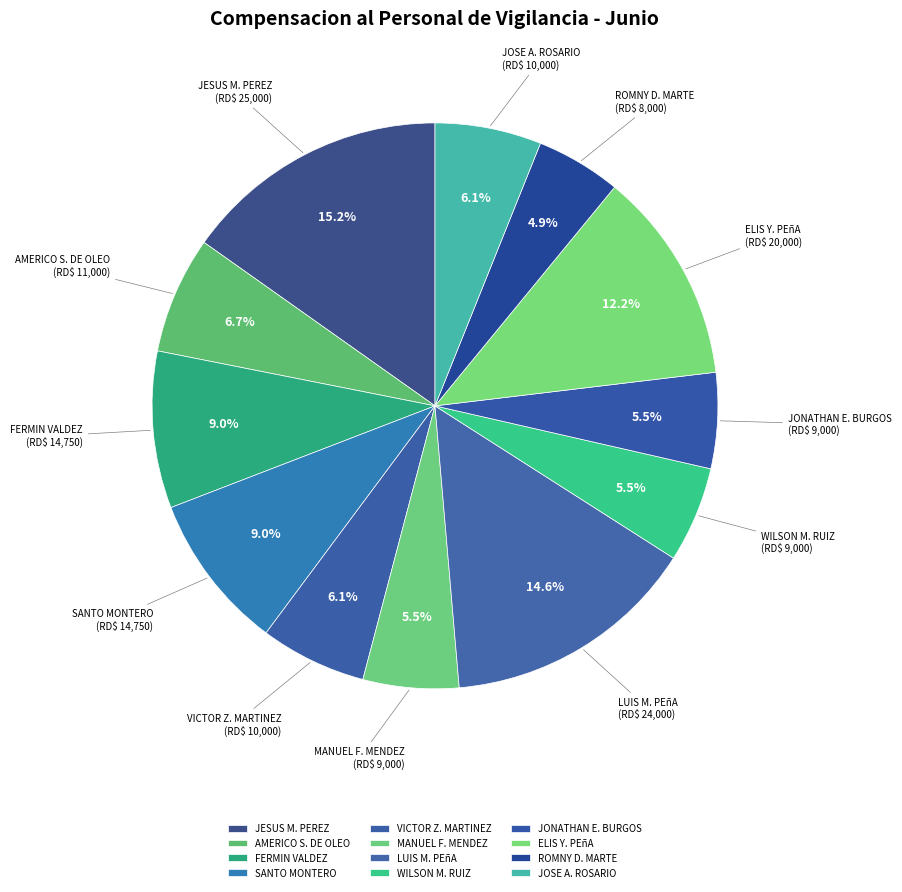

Which has a higher value, JONATHAN E. BURGOS or VICTOR Z. MARTINEZ?

VICTOR Z. MARTINEZ